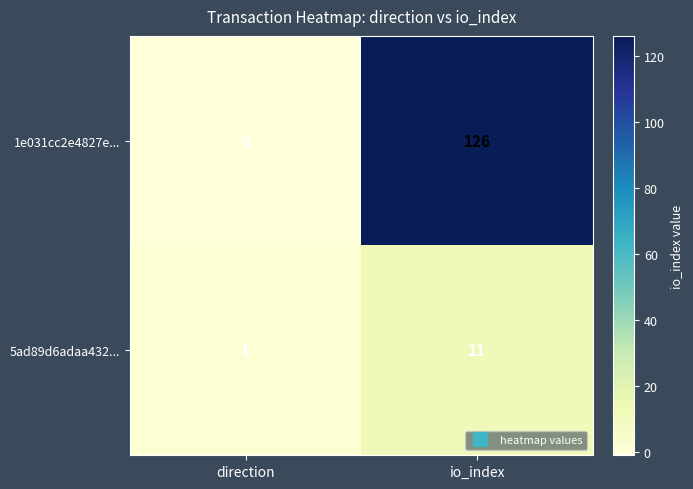

What is the sum of all 1e031cc2e4827e... values?

125